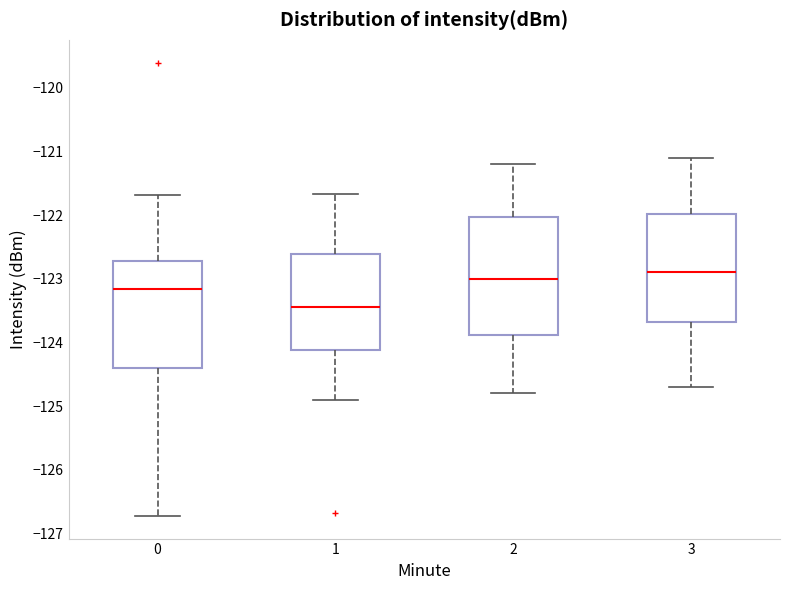

Reading left to right, read every box against the y-axis: the position of its median line, the range the box covers, and the ends of its whiskers. The values are not printed on the chart, so give them approximately, as read against the axis.

0: median -123.2, box -124.4 to -122.7, whiskers -126.7 to -121.7
1: median -123.4, box -124.1 to -122.6, whiskers -124.9 to -121.7
2: median -123.0, box -123.9 to -122.0, whiskers -124.8 to -121.2
3: median -122.9, box -123.7 to -122.0, whiskers -124.7 to -121.1